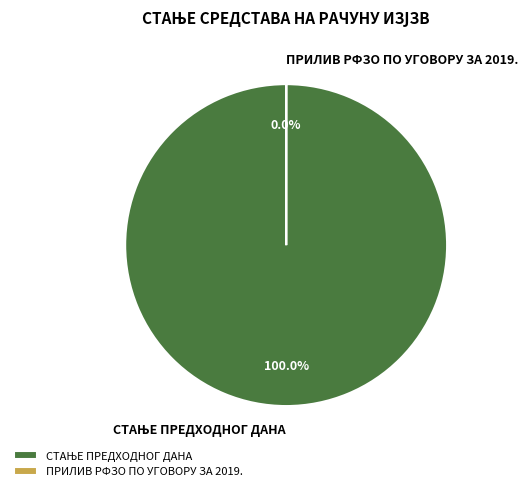

Do ОСТАЛИ ПРИЛИВИ and ПРИЛИВ РФЗО ПО УГОВОРУ ЗА 2019. together represent more than half of the pie?

No